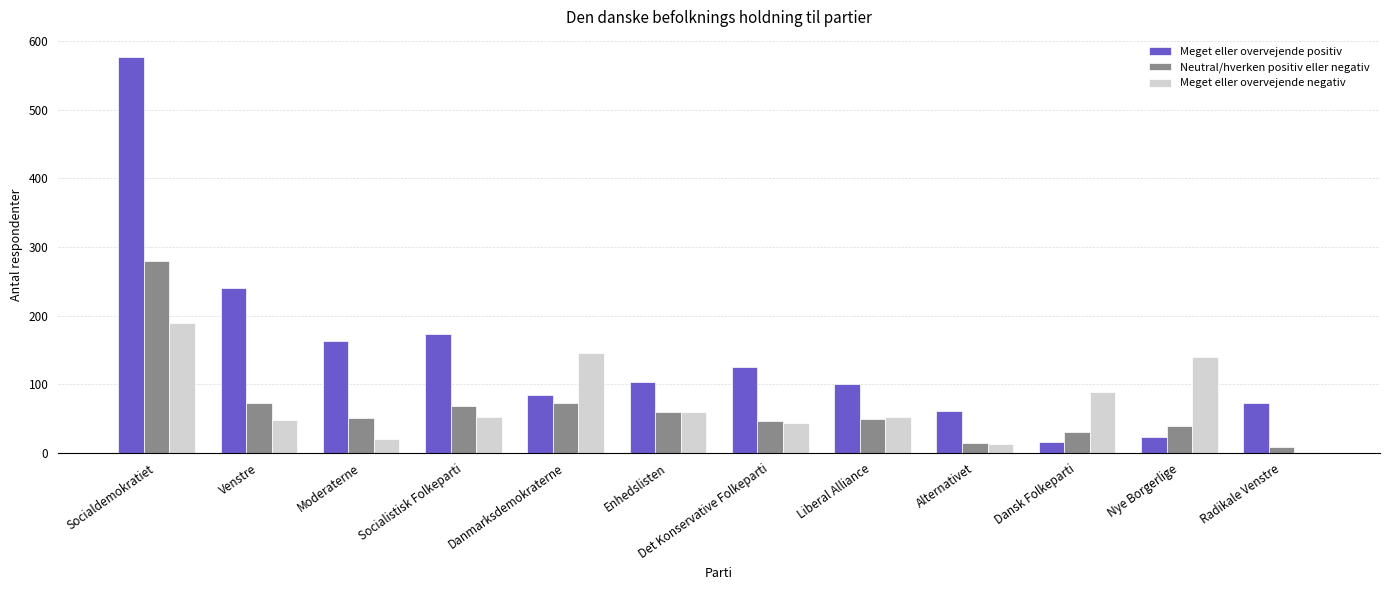

What is the greatest value displayed?

577